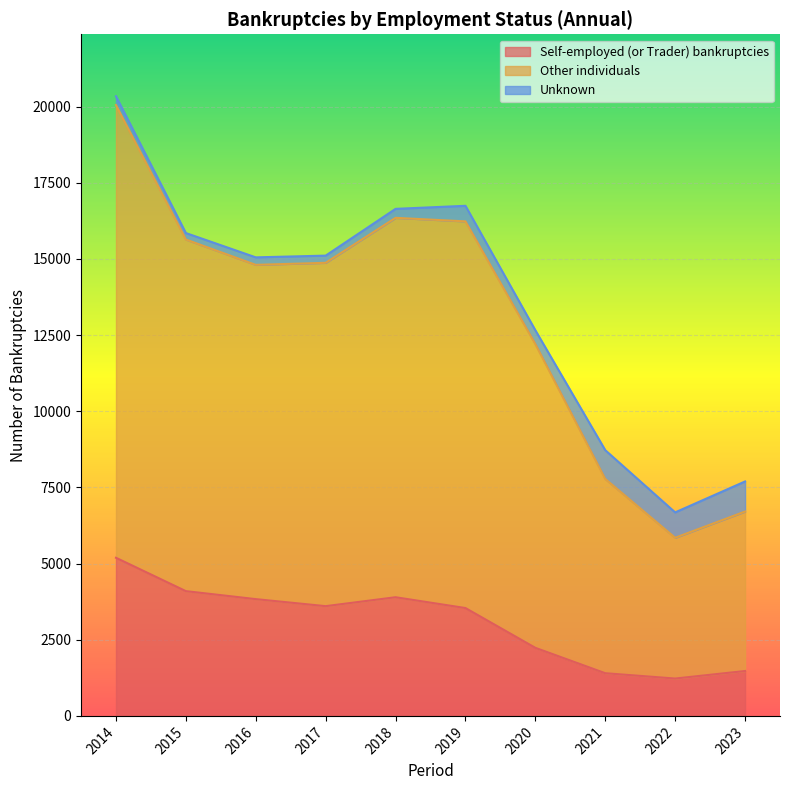

What is the difference between the maximum and minimum values in the Self-employed (or Trader) bankruptcies series?

3964